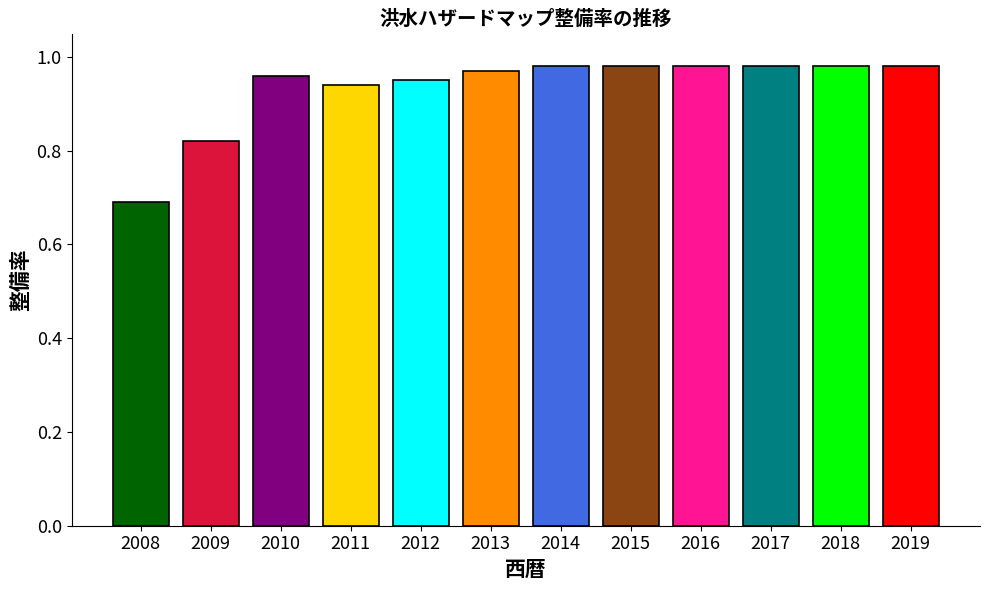

At which category does the chart reach its minimum across all series?

2008